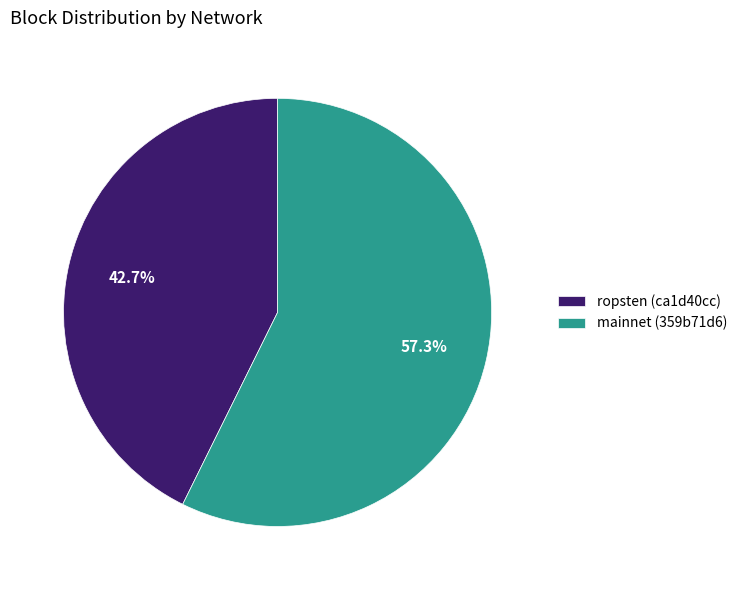

Rank the categories by value from highest to lowest.

mainnet (359b71d6), ropsten (ca1d40cc)